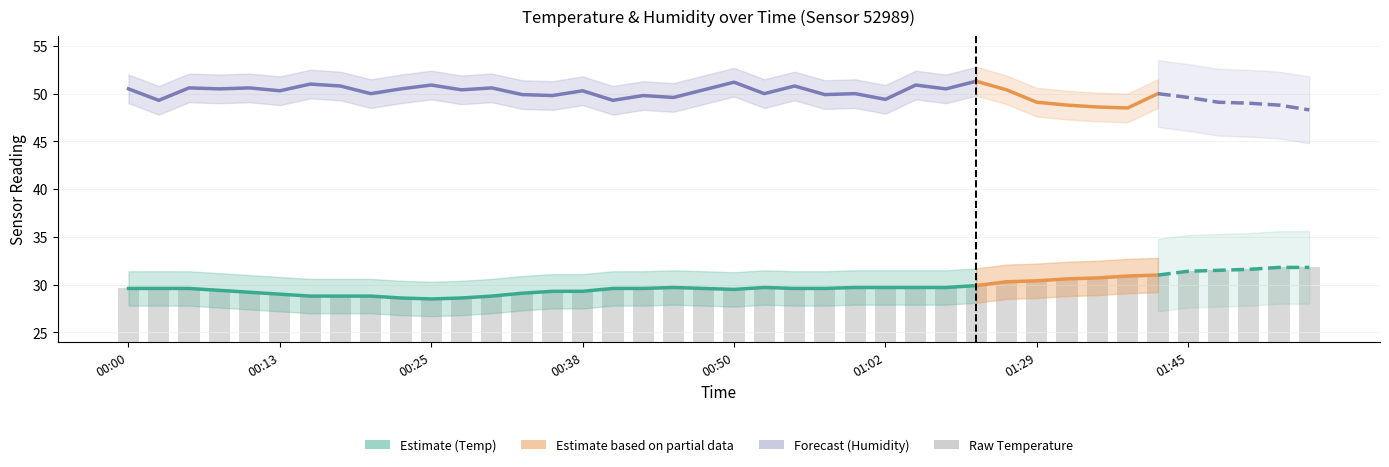

What is the label of the 8th bar from the left?

00:18